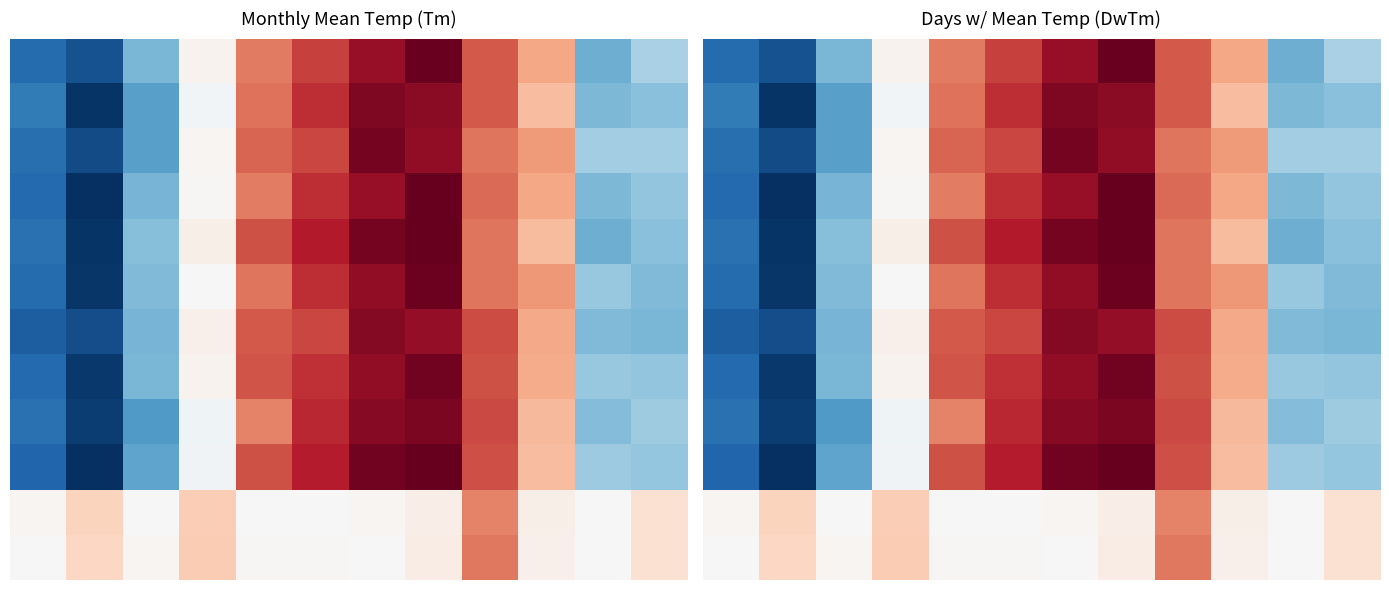

What is the maximum value shown in the chart?

19.8